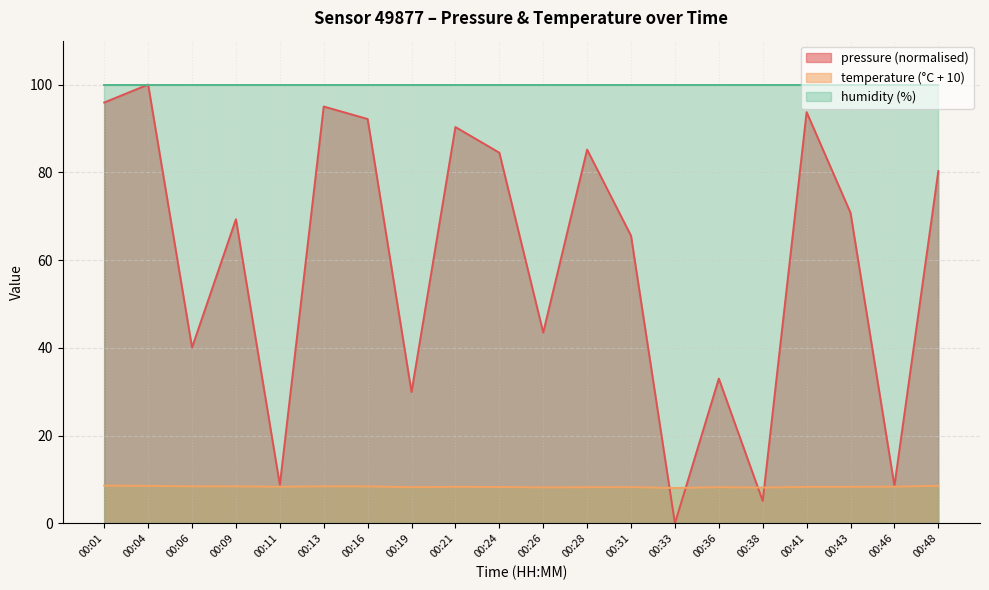

What is the average value of the pressure series?

59.6